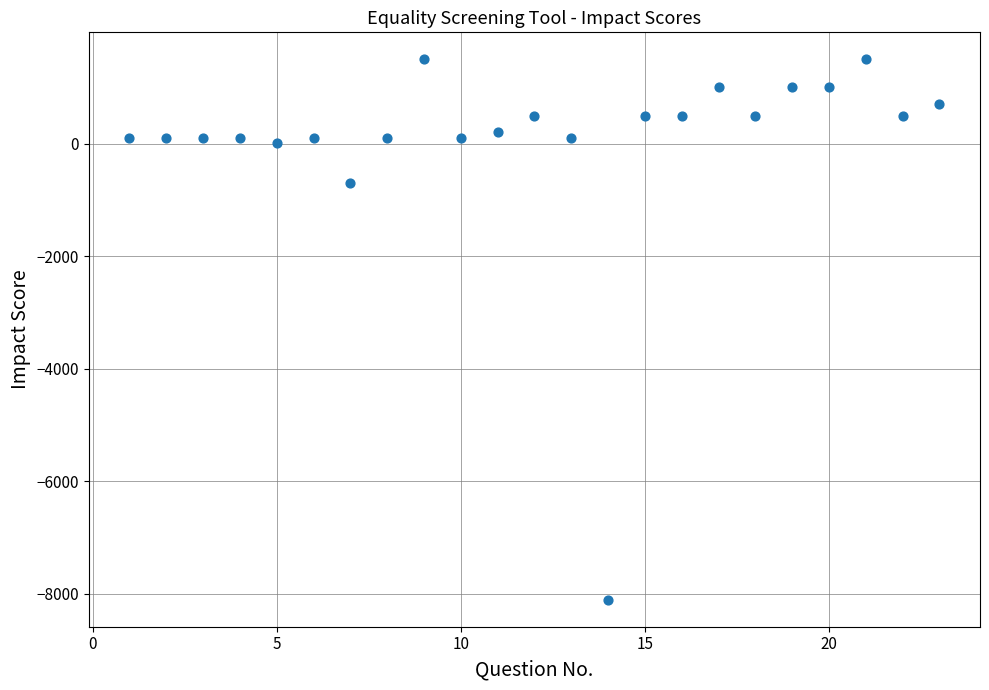

What is the range of Y values (max minus min)?

9610